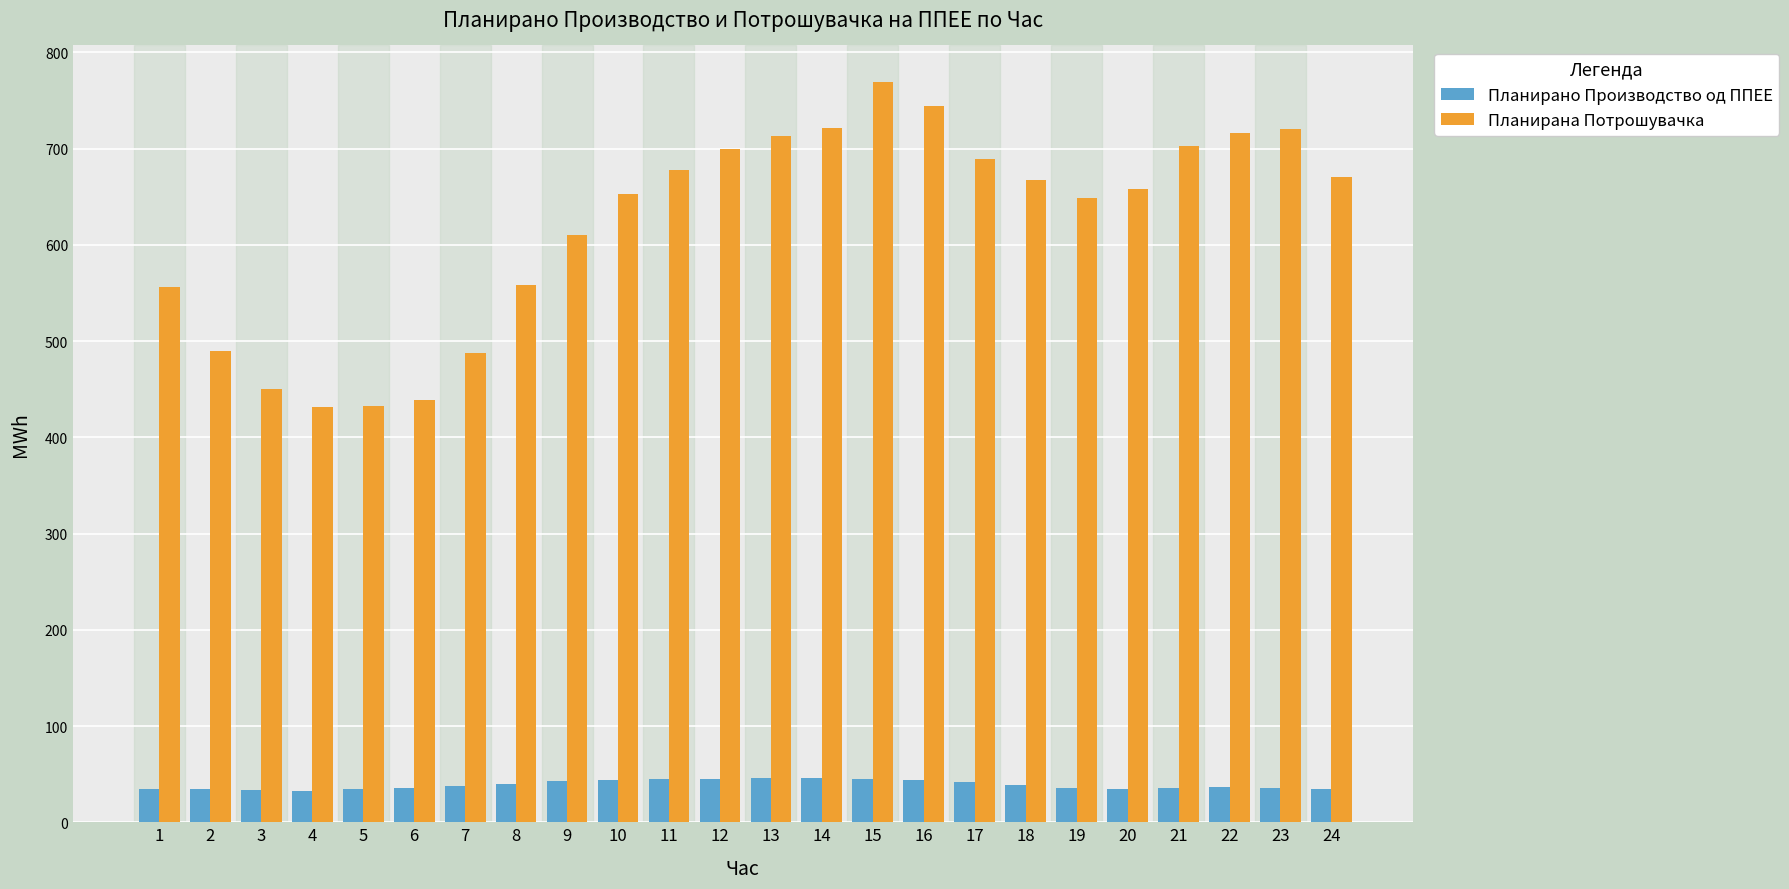

What is the average value of the Планирано Производство од ППЕЕ series?

38.8